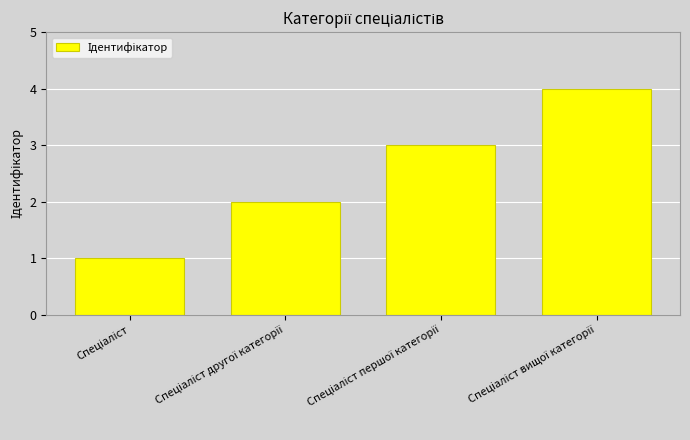

What is the sum of all values?

10